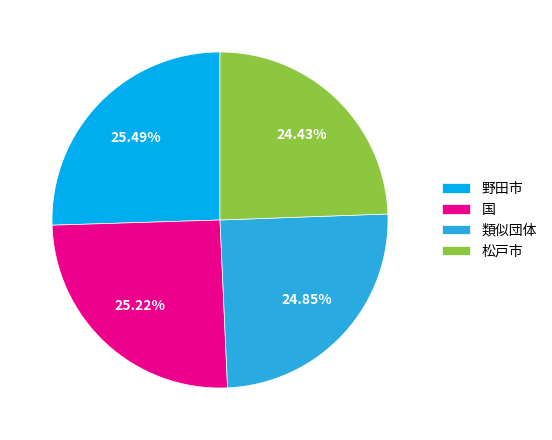

How many slices are in this pie chart?

4